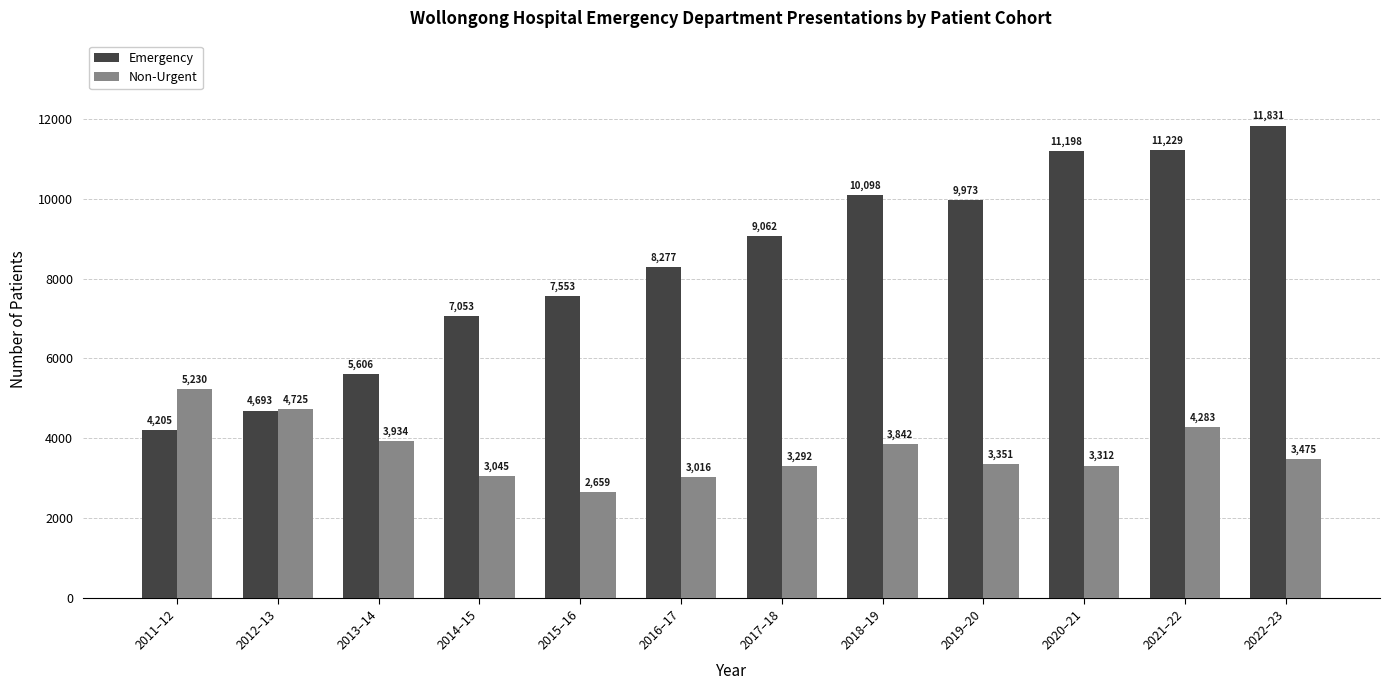

What position from the left is 2014–15?

4